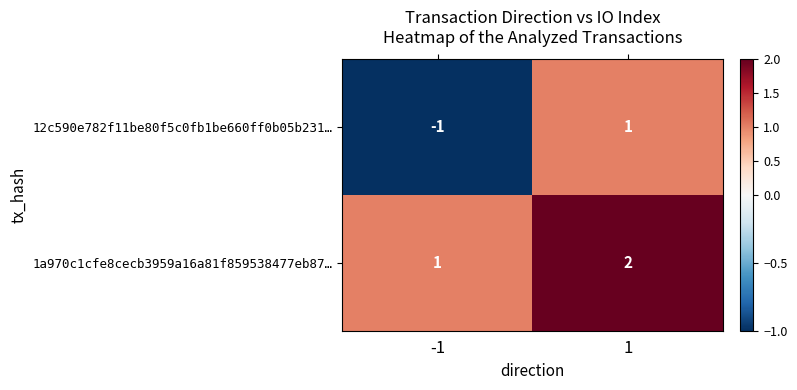

What is the sum of the 1a970c1cfe8cecb3959a16a81f859538477eb87… values at -1 and 1?

3